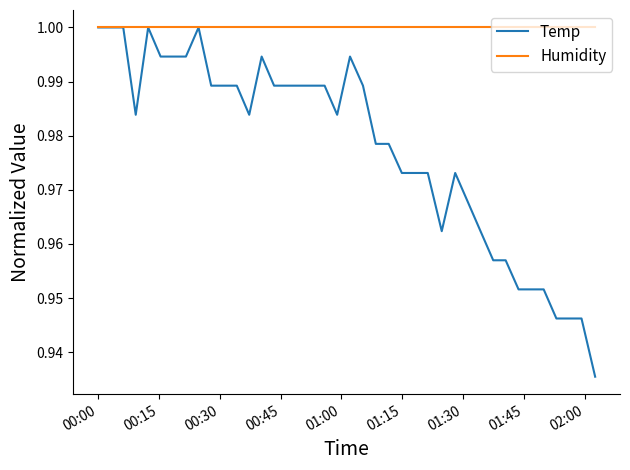

Rank the series by their average value, from lowest to highest.

Temp, Humidity